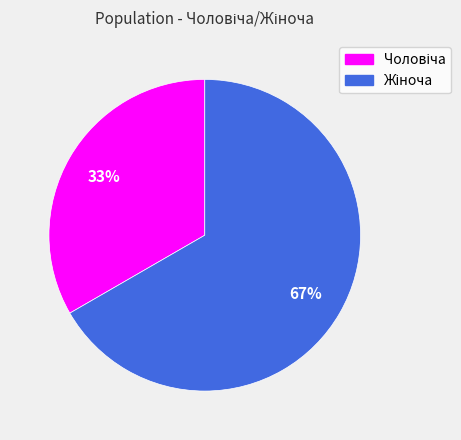

Is there a majority slice in this chart?

Yes